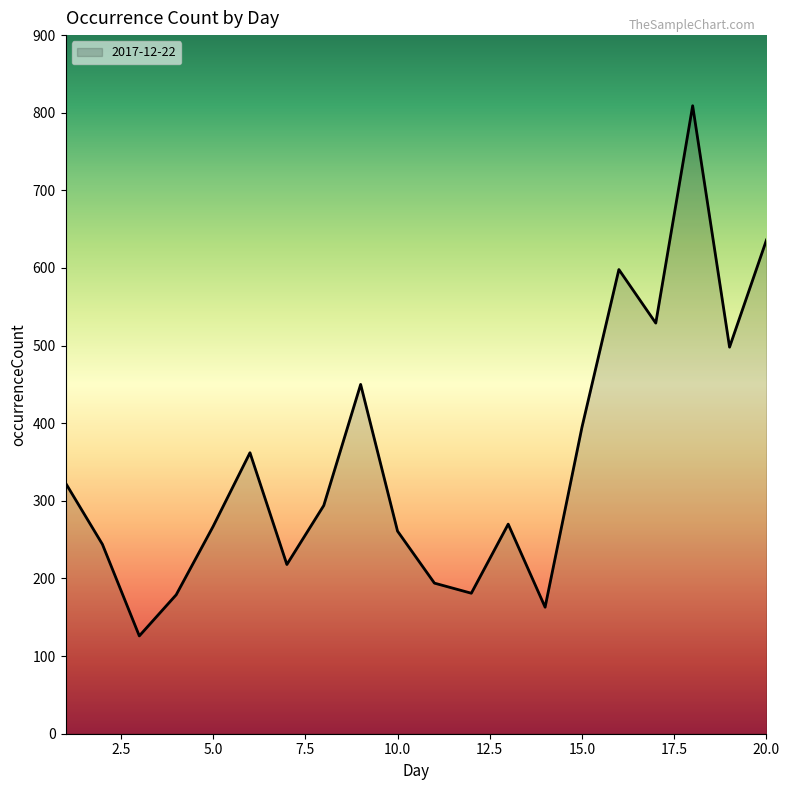

What is the minimum value shown in the chart?

126